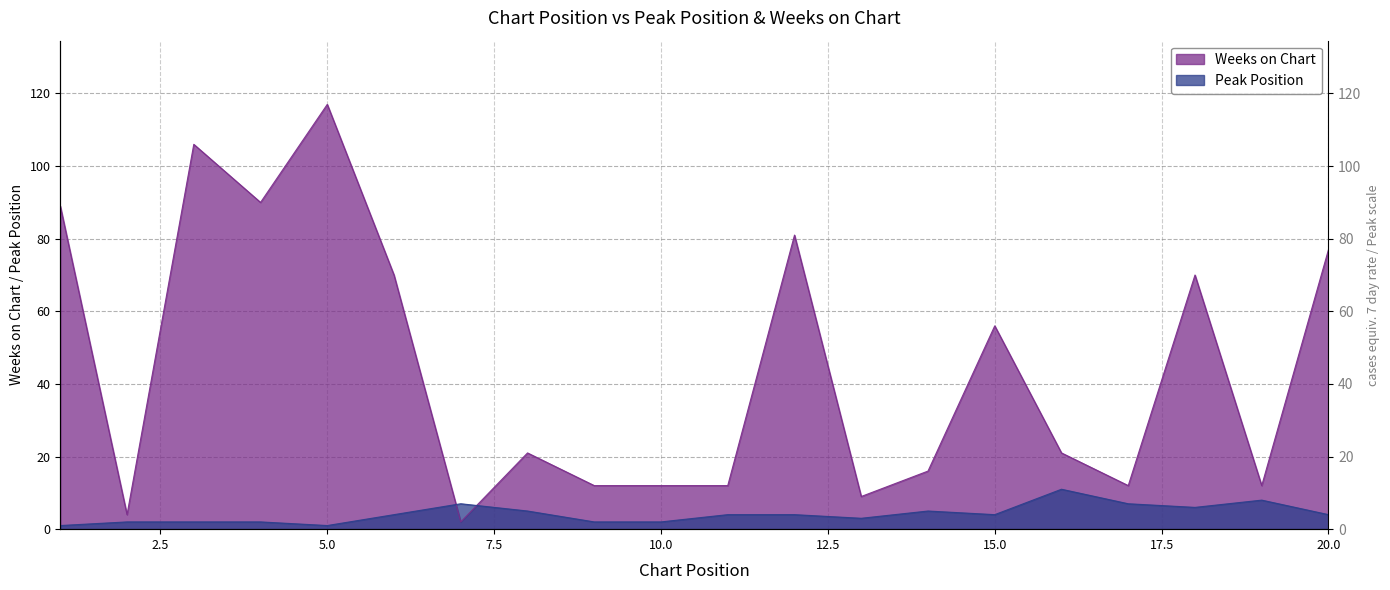

Between 3 and 8, which is larger?

8